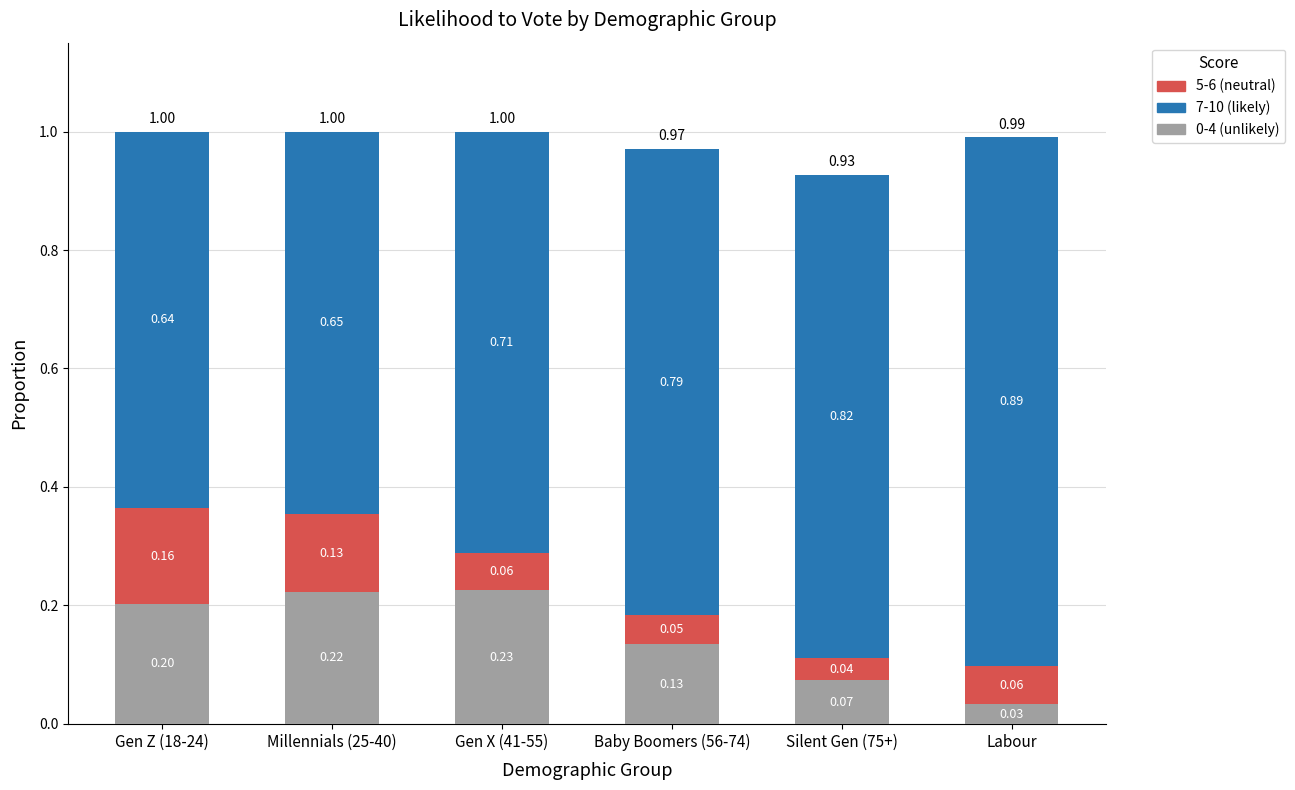

At which label does 0-4 (unlikely) reach its minimum?

Labour